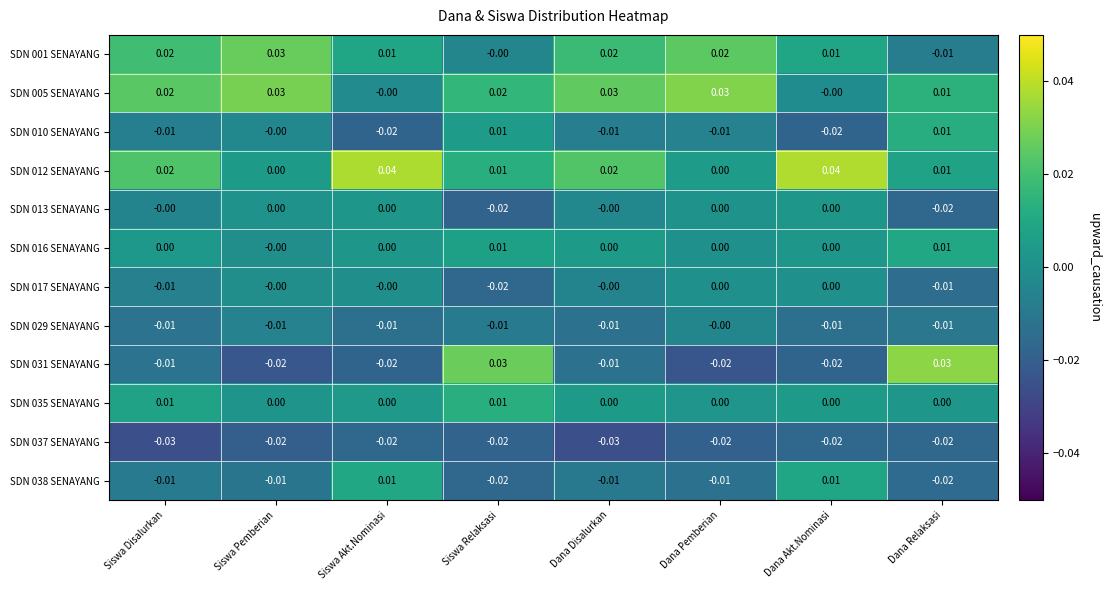

At which label does SDN 038 SENAYANG first exceed 0?

Siswa Akt.Nominasi